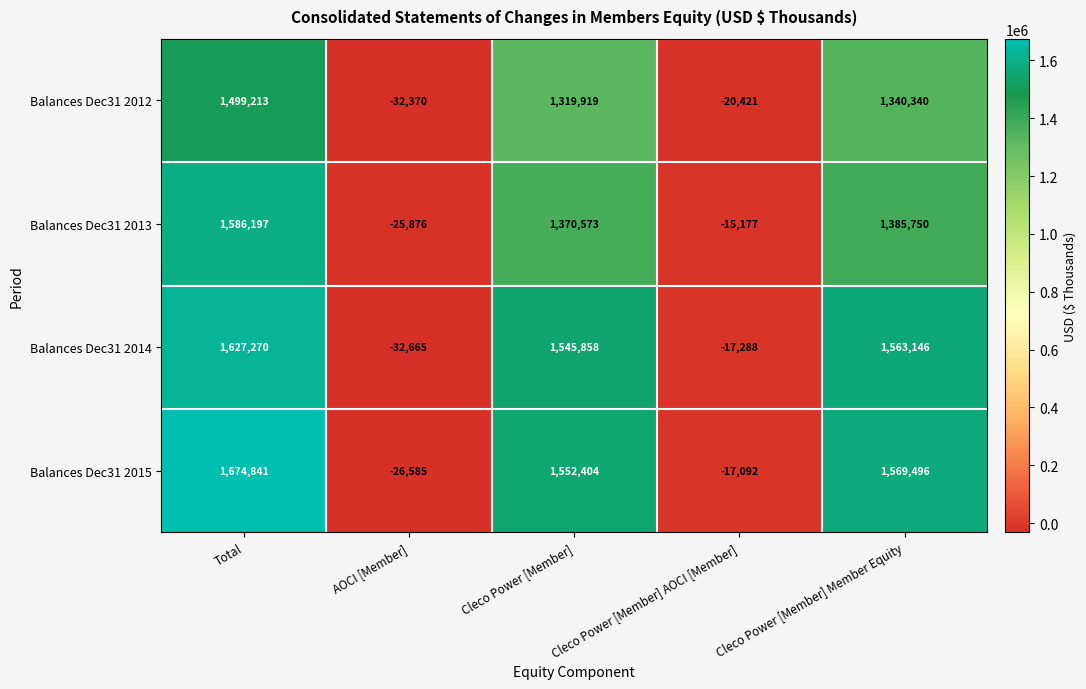

Rank the series by their maximum value, from highest to lowest.

Balances Dec31 2015, Balances Dec31 2014, Balances Dec31 2013, Balances Dec31 2012